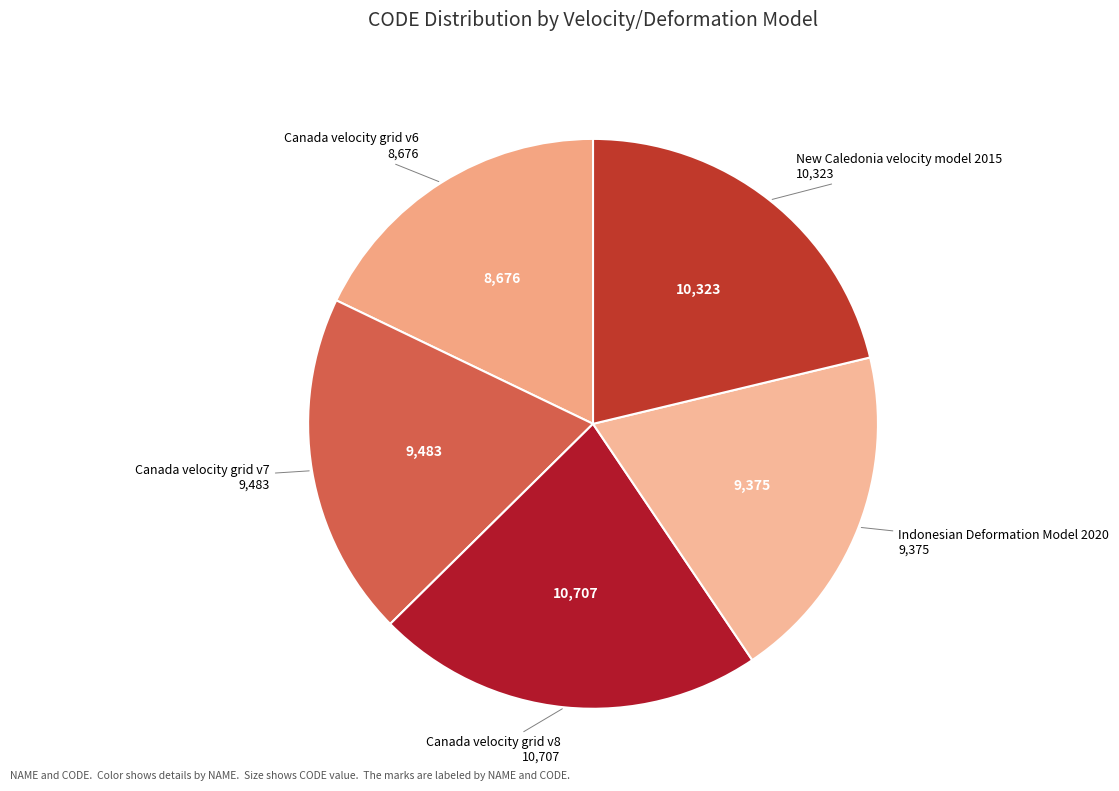

Which slice is the largest?

Canada velocity grid v8